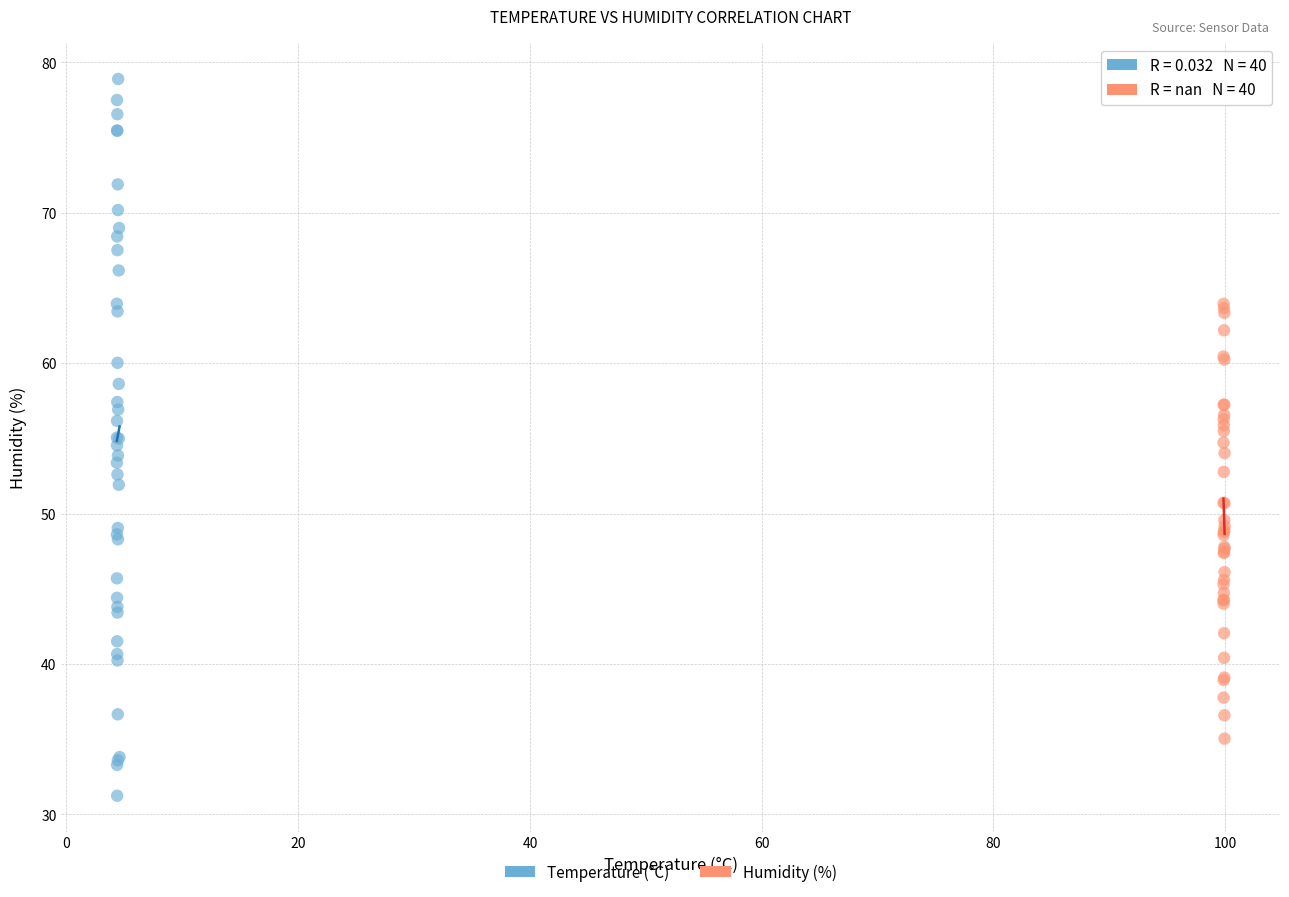

Which series reaches the maximum Y coordinate?

Temperature (°C)